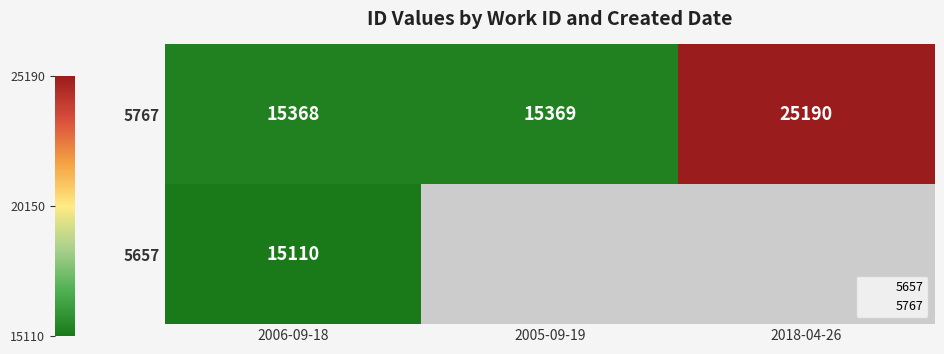

Which series changed the most between 2006-09-18 and 2018-04-26?

5767